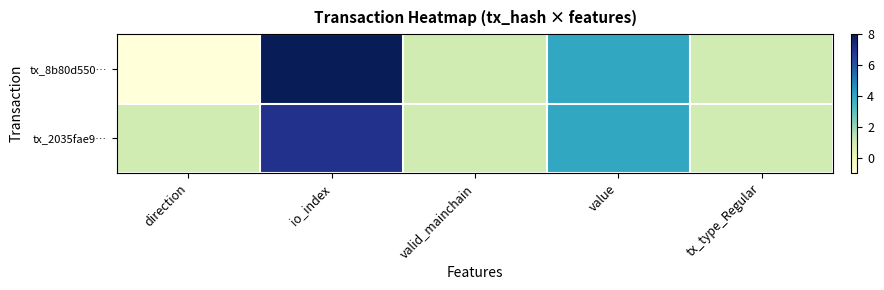

What is the greatest value displayed?

8.0